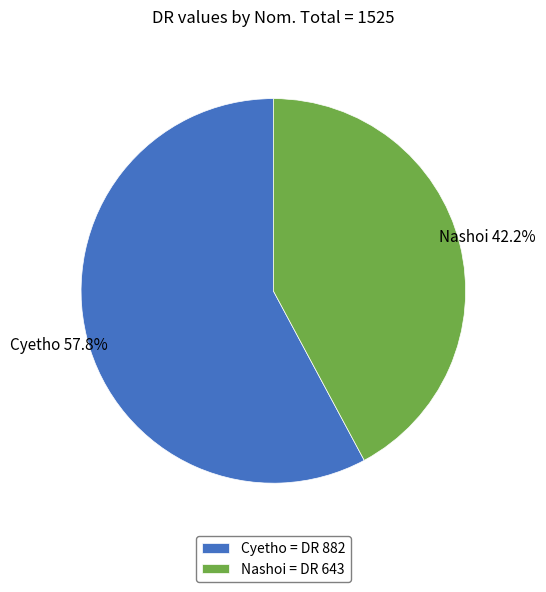

True or false: Nashoi accounts for 57% of the total.

False